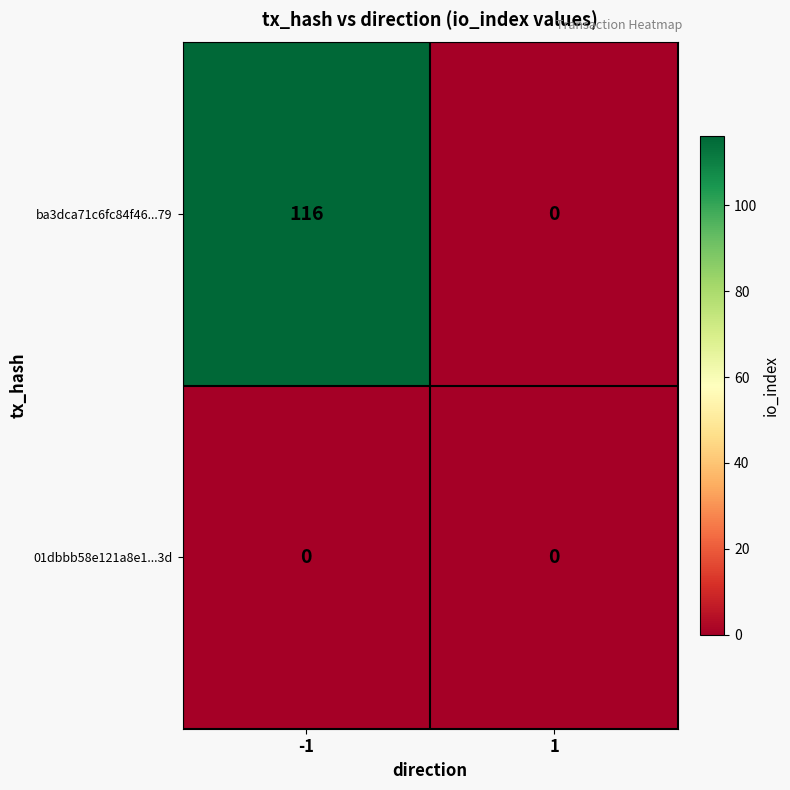

Reading left to right, list all the values displayed in this chart.

ba3dca71c6fc84f46...79: 116	0
01dbbb58e121a8e1...3d: 0	0